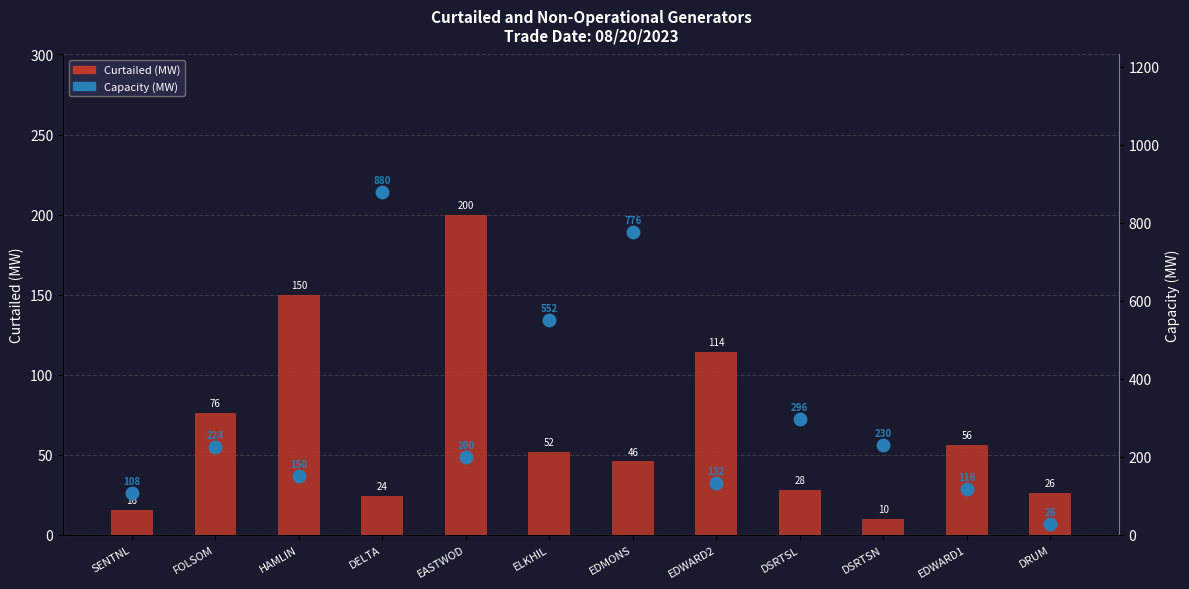

Which series reaches the minimum Y coordinate?

Curtailed (MW)